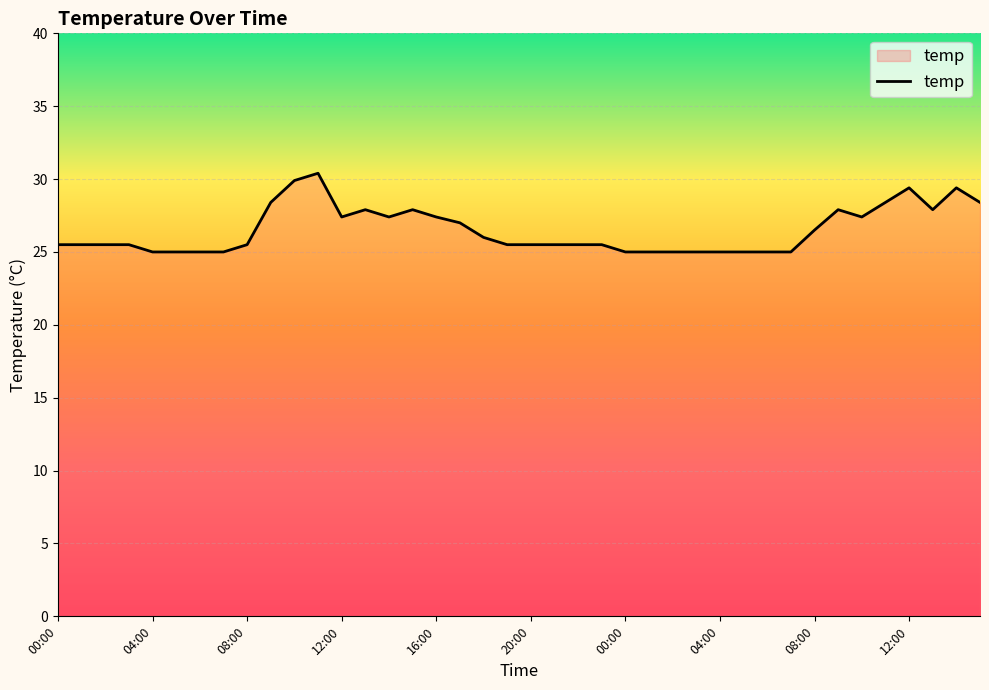

What is the average value?

26.5